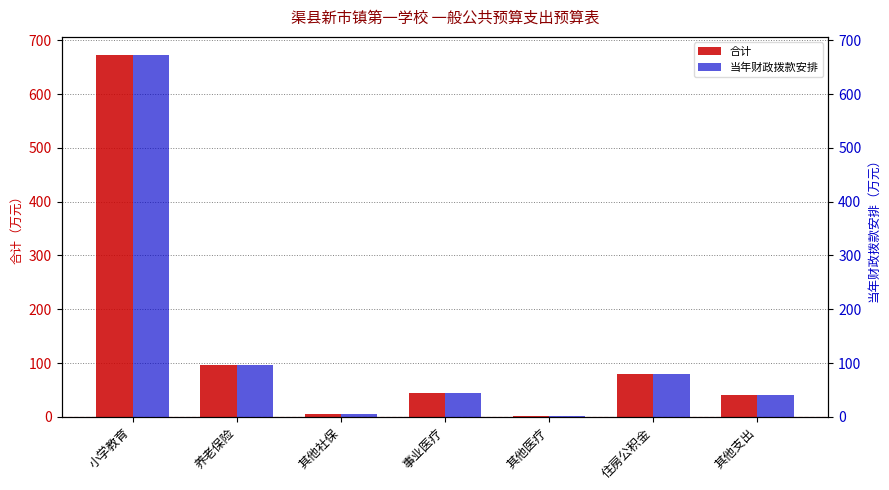

The 当年财政拨款安排 series shows 2.0 at 其他医疗. True or false?

True